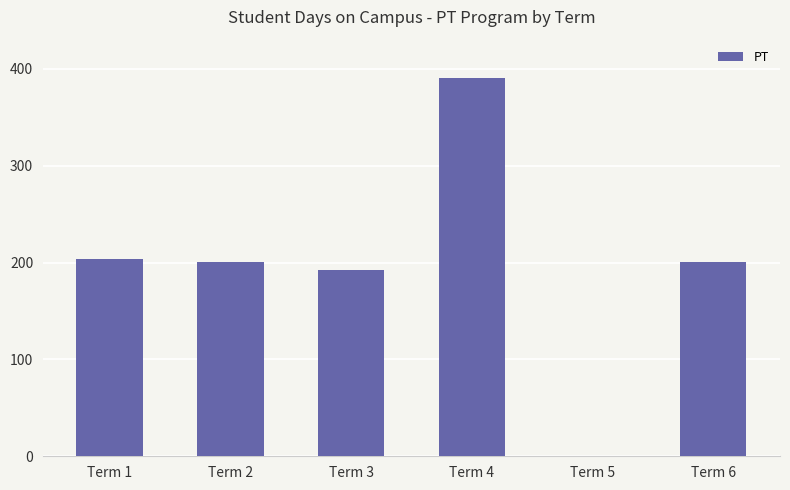

How many categories are shown in the chart?

6